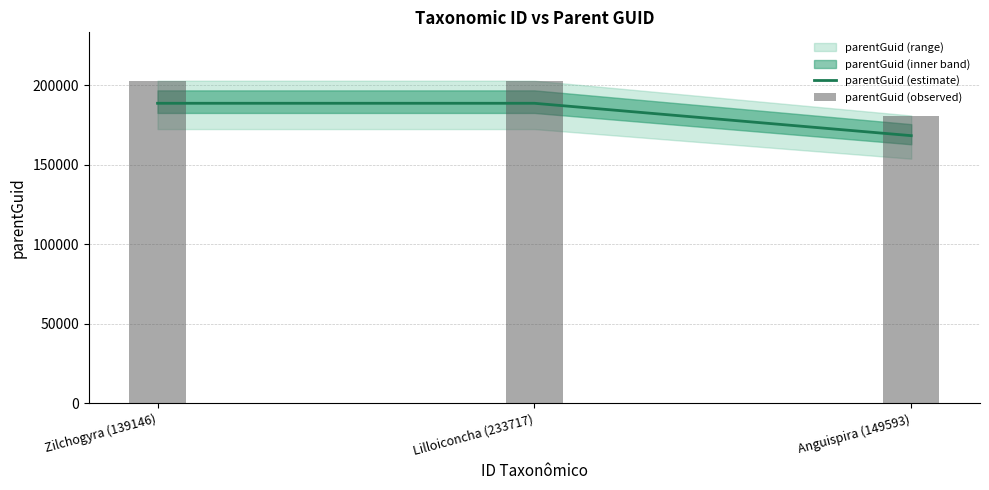

Count the parentGuid (observed) values in the range 181008 to 202921.

3